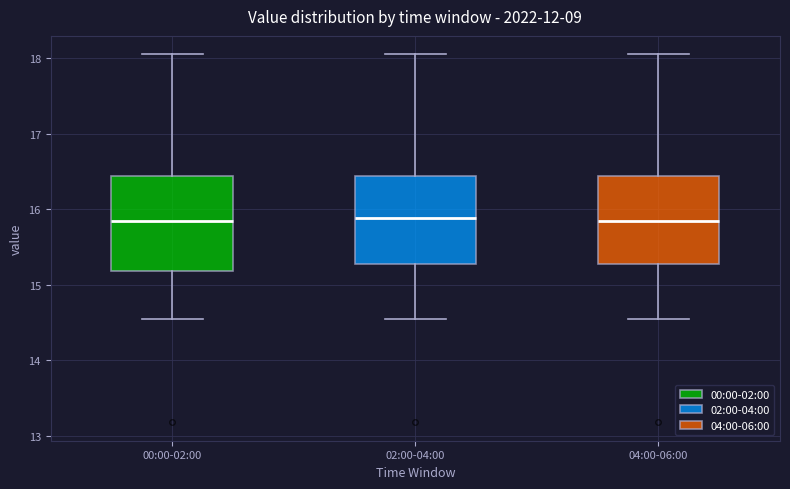

Where does the lower whisker of the box for 02:00-04:00 end on the y-axis? The values are not printed on the chart, so give them approximately, as read against the axis.

14.6